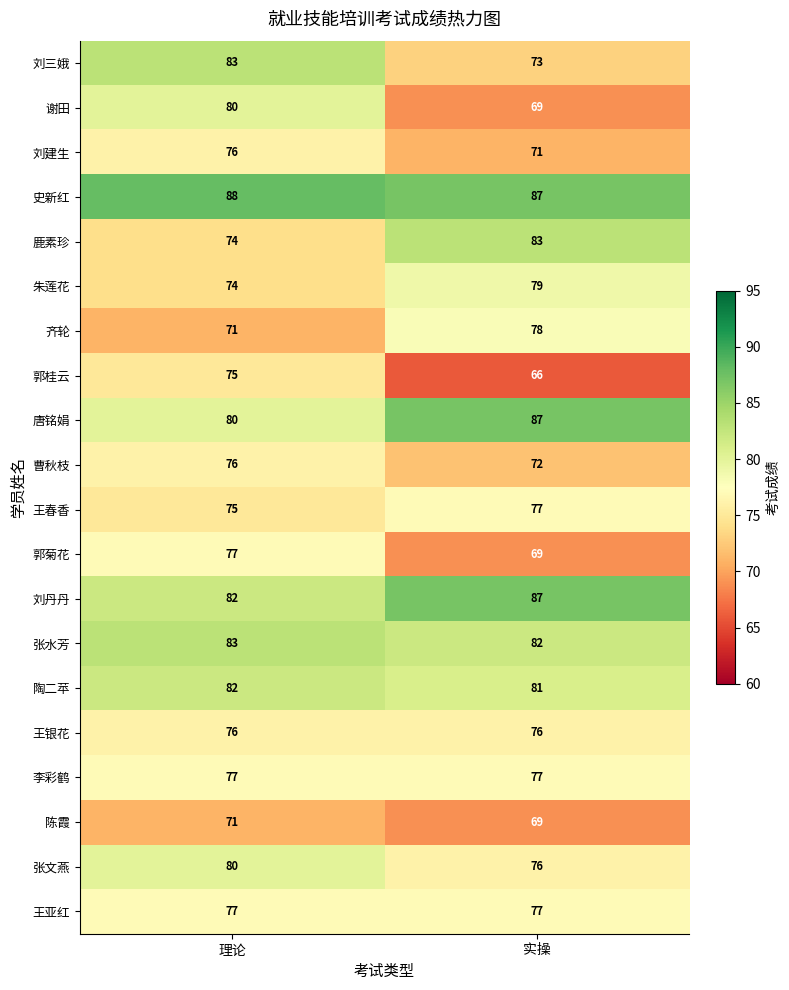

What is the total value across all series at 实操?

1536